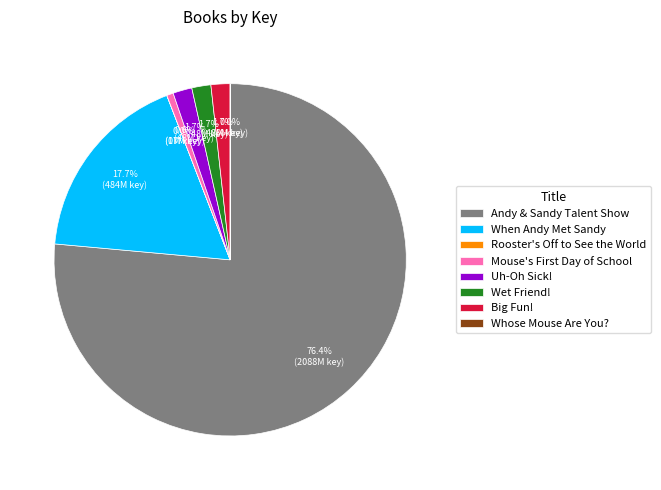

What is the ratio of the value at Wet Friend! to the value at Big Fun!?

1.0